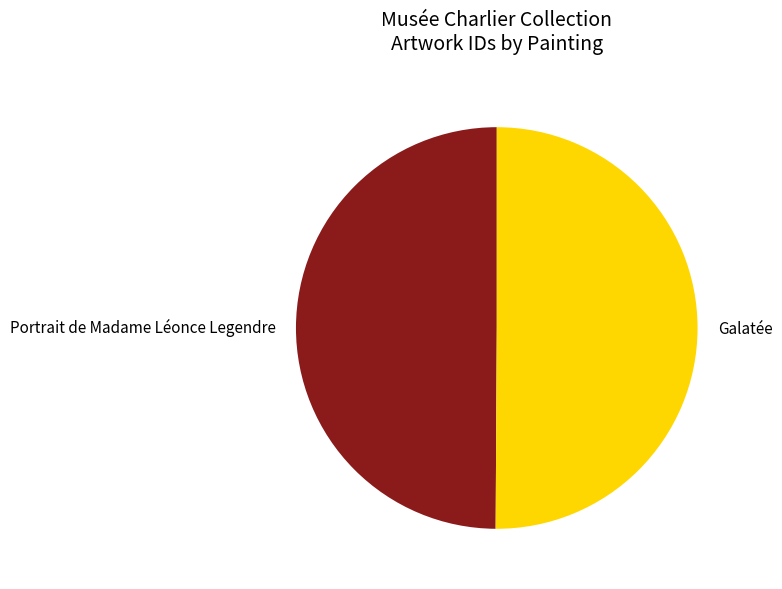

How many slices are in this pie chart?

2